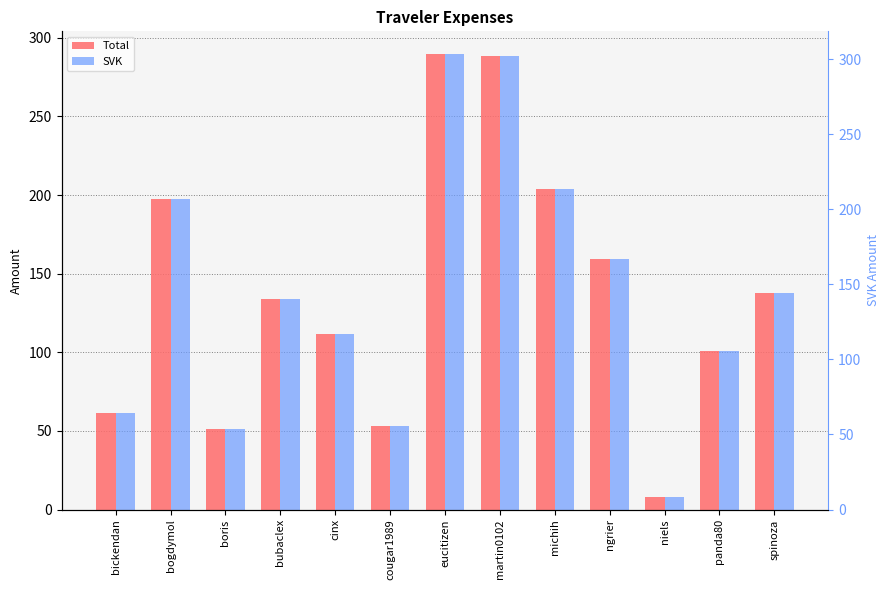

What is the sum of all SVK values?

1796.2